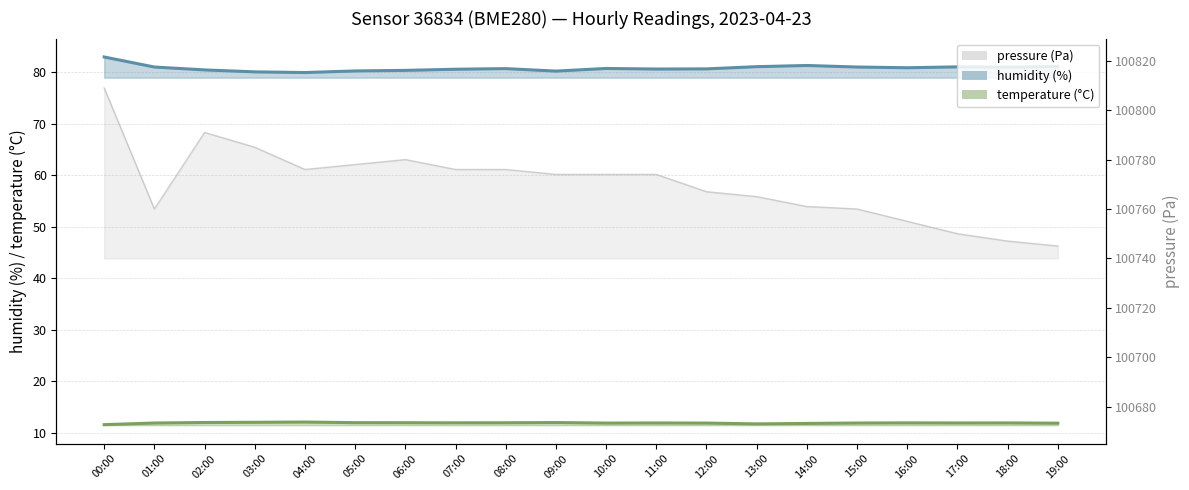

What is the difference between the maximum and minimum values in the temperature series?

0.5